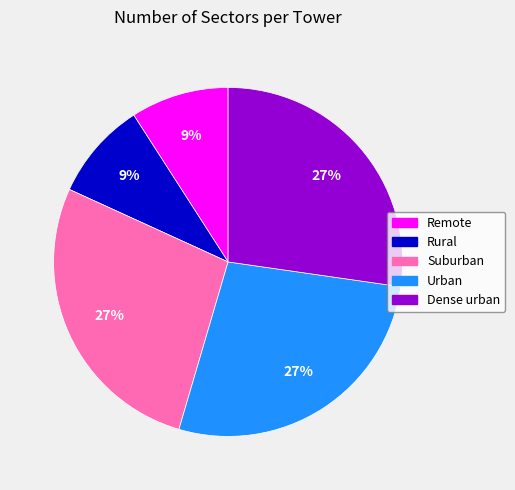

Count the number of slices in the pie.

5